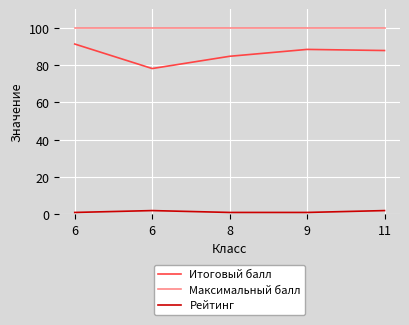

True or false: Итоговый балл has more than 1 points higher than both neighbors.

False